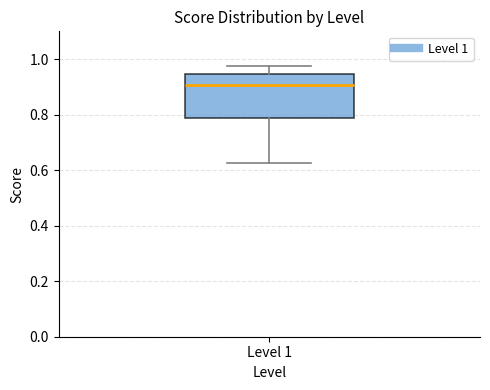

Transcribe this box plot: give where the median line is, the range the box spans, and where the two whiskers end, as read against the y-axis. The values are not printed on the chart, so give them approximately, as read against the axis.

median 0.90, box 0.78 to 0.94, whiskers 0.62 to 0.98